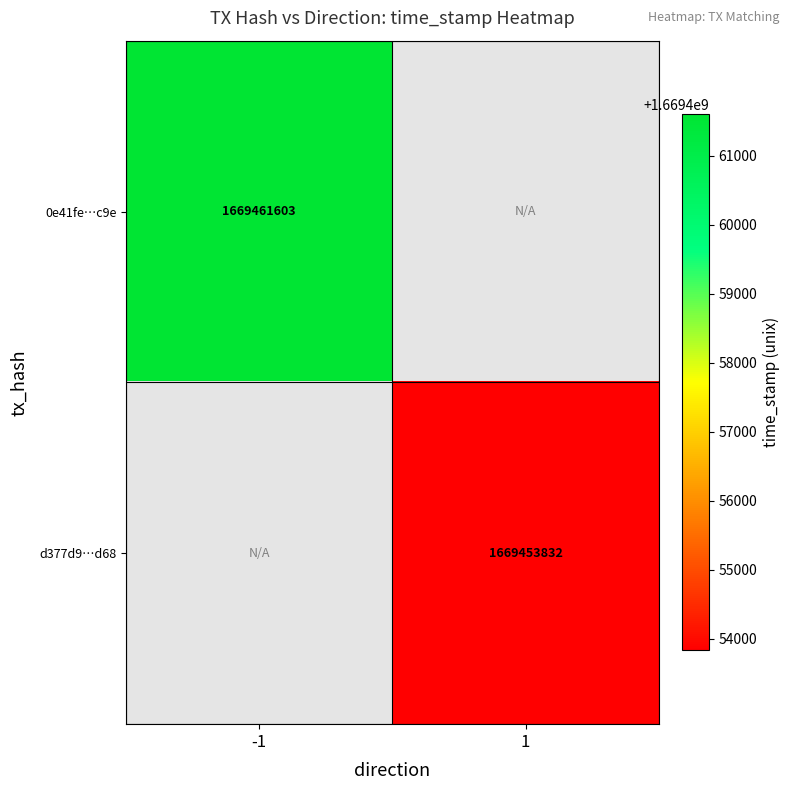

The d377d9…d68 series shows 514306618 at 1. True or false?

False